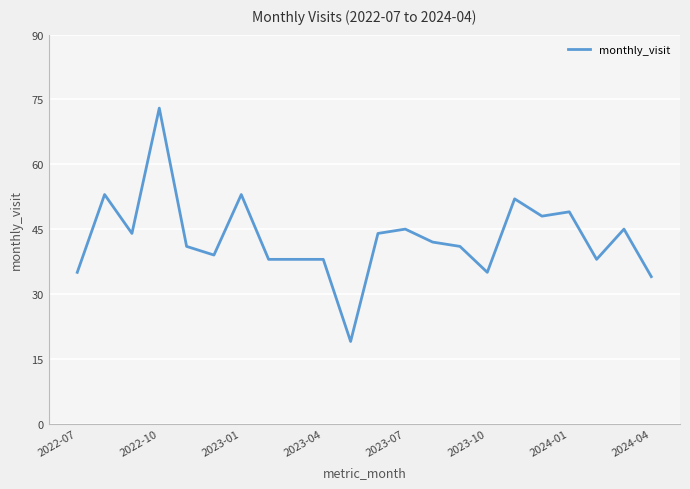

What is the minimum value shown in the chart?

19